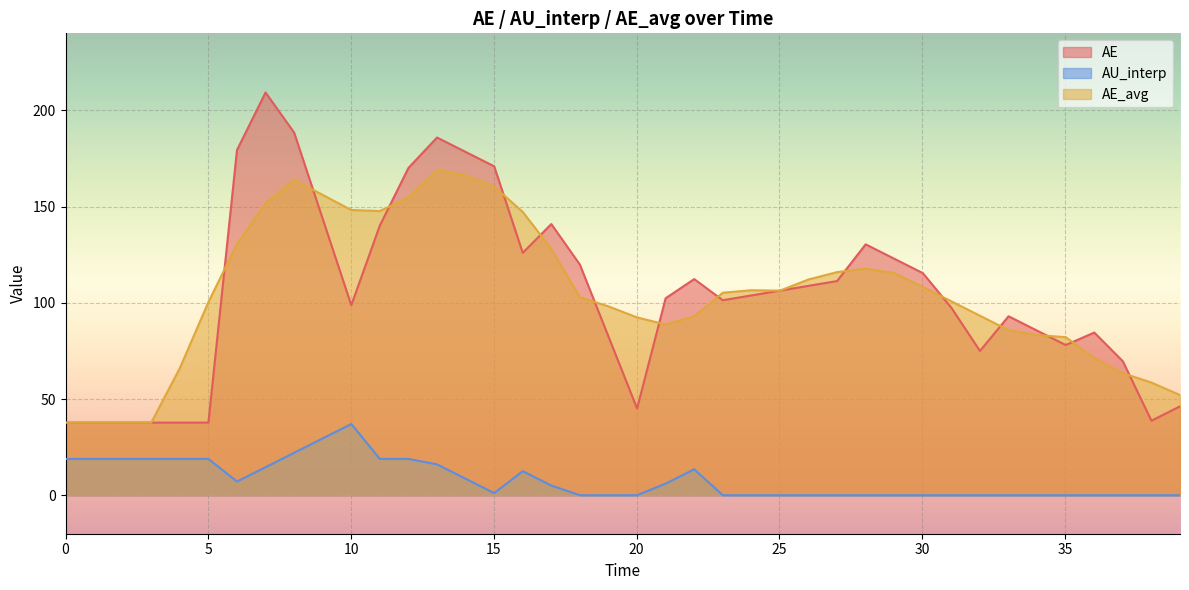

Which series has the widest spread of values?

AE